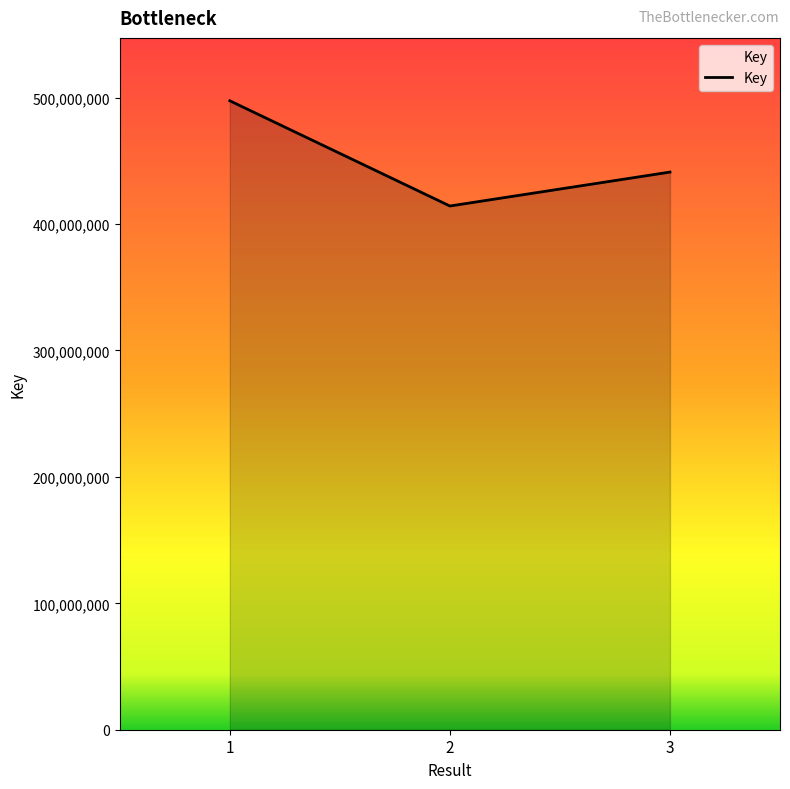

The chart shows a value of 145059913 at 1. True or false?

False